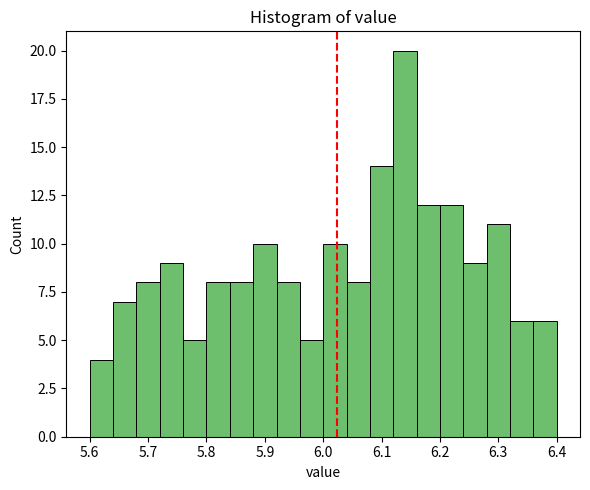

What is the height of the bar covering 5.68 to 5.72 on the x-axis? The values are not printed on the chart, so give them approximately, as read against the axis.

8